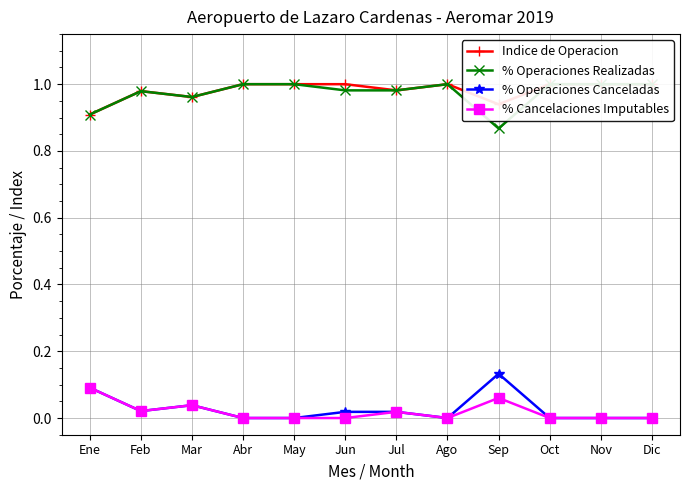

Reading right to left, extract all data points from this chart.

Indice de Operacion: Dic=1.0	Nov=1.0	Oct=1.0	Sep=0.9	Ago=1.0	Jul=1.0	Jun=1.0	May=1.0	Abr=1.0	Mar=1.0	Feb=1.0	Ene=0.9
% Operaciones Realizadas: Dic=1.0	Nov=1.0	Oct=1.0	Sep=0.9	Ago=1.0	Jul=1.0	Jun=1.0	May=1.0	Abr=1.0	Mar=1.0	Feb=1.0	Ene=0.9
% Operaciones Canceladas: Dic=0.0	Nov=0.0	Oct=0.0	Sep=0.1	Ago=0.0	Jul=0.0	Jun=0.0	May=0.0	Abr=0.0	Mar=0.0	Feb=0.0	Ene=0.1
% Cancelaciones Imputables: Dic=0.0	Nov=0.0	Oct=0.0	Sep=0.1	Ago=0.0	Jul=0.0	Jun=0.0	May=0.0	Abr=0.0	Mar=0.0	Feb=0.0	Ene=0.1